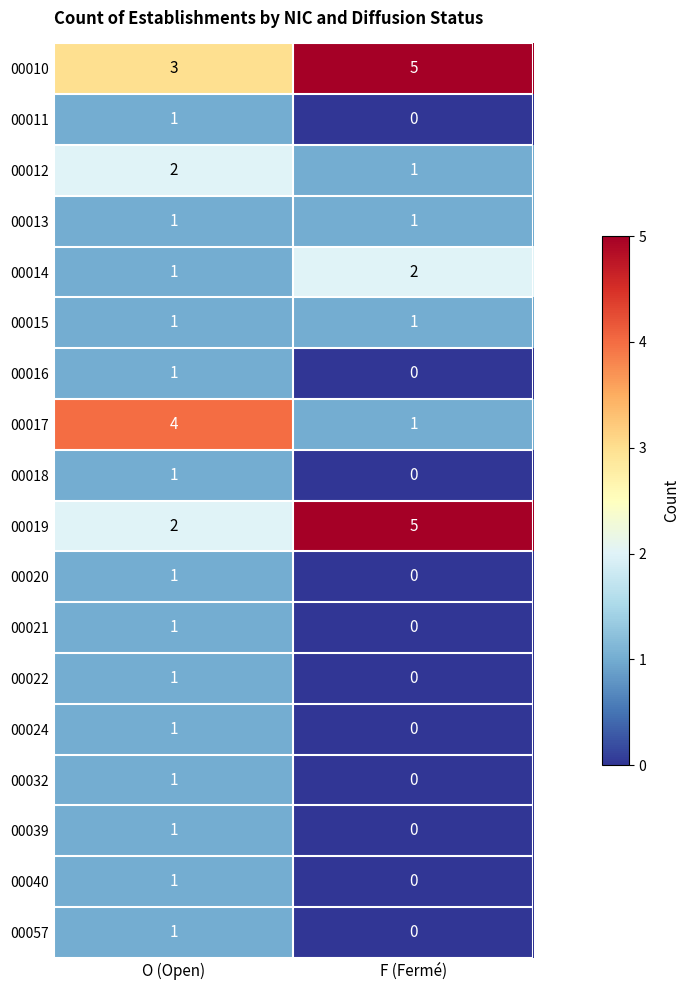

What is the spread (max minus min) of values at F (Fermé)?

5